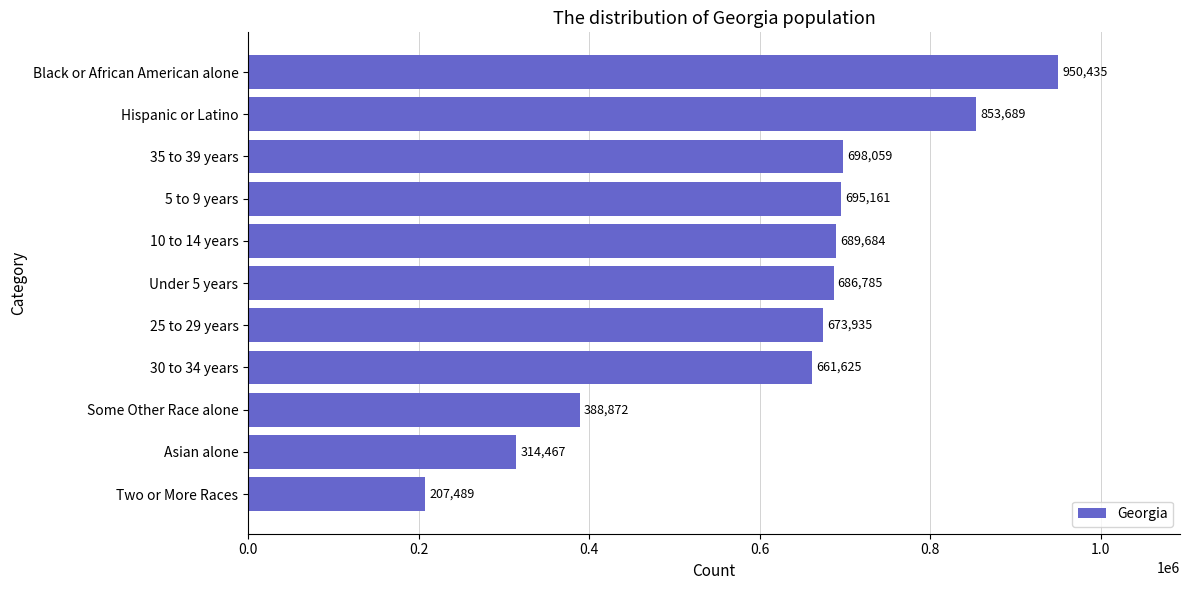

What is the approximate value at Some Other Race alone, to the nearest 10?

388870